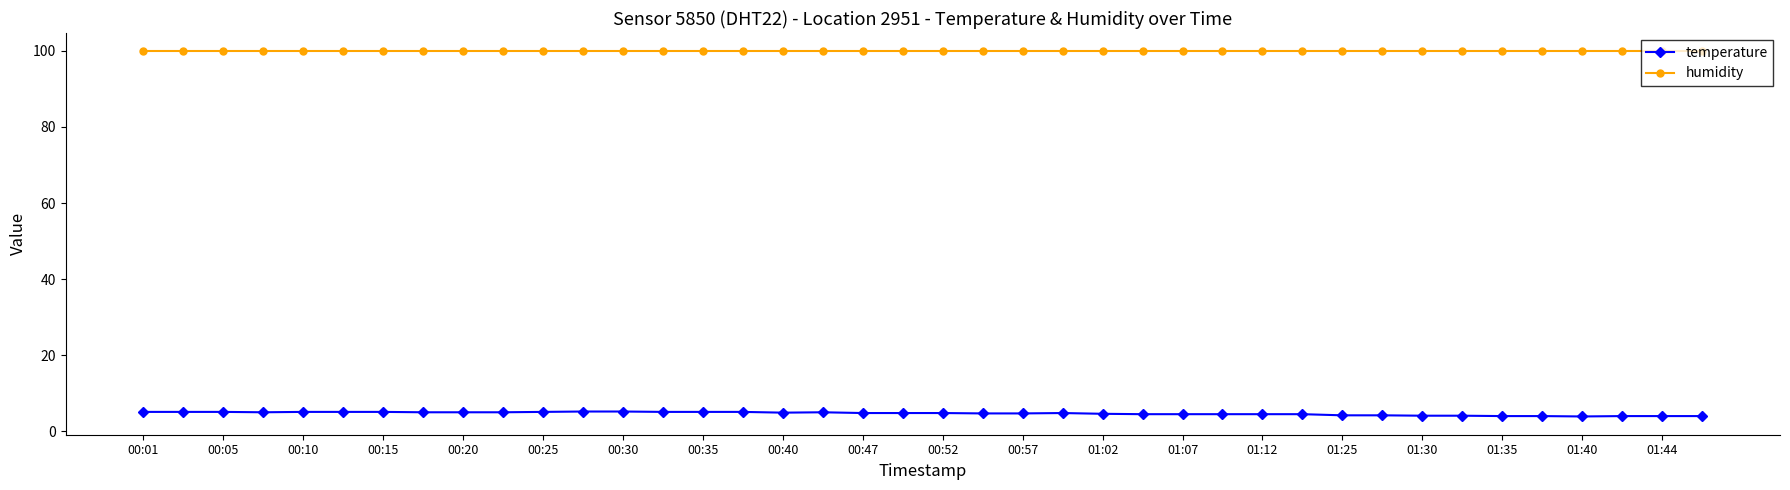

True or false: temperature and humidity cross at least once.

False